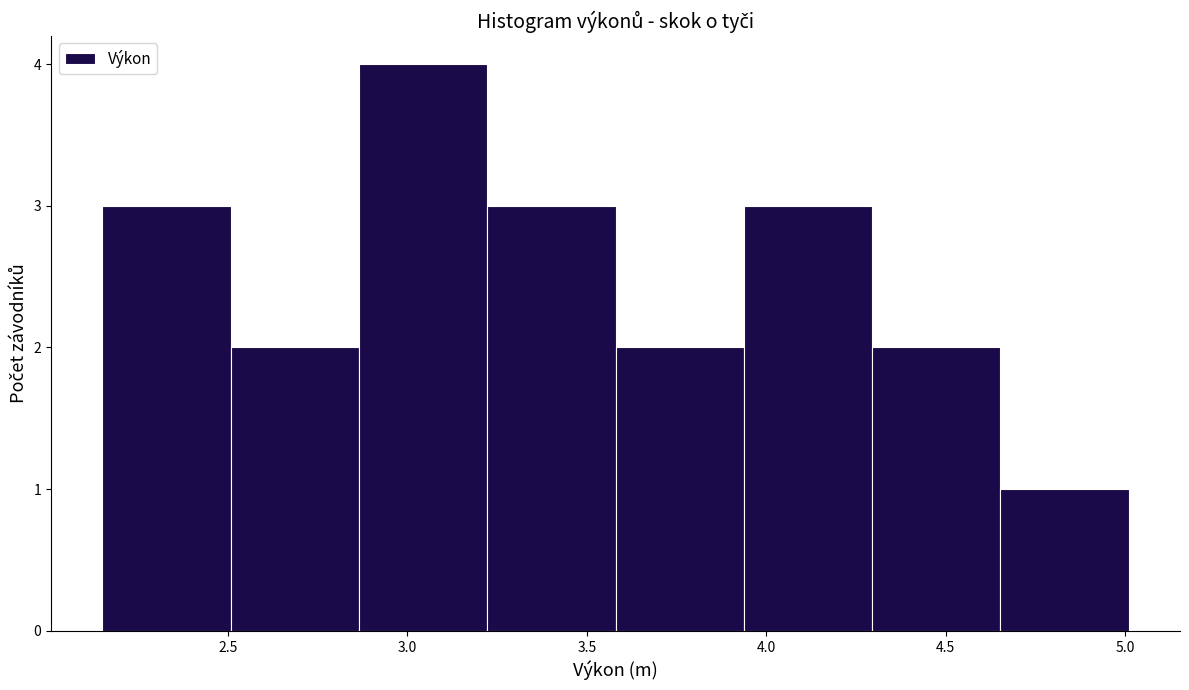

Reading left to right, list every bar in this chart as the range it spans on the x-axis followed by its height. Neither the bar edges nor the heights are printed on the chart, so give them approximately, as read against the axes.

2.15 to 2.50: 3
2.50 to 2.85: 2
2.85 to 3.20: 4
3.20 to 3.60: 3
3.60 to 3.95: 2
3.95 to 4.30: 3
4.30 to 4.65: 2
4.65 to 5.00: 1